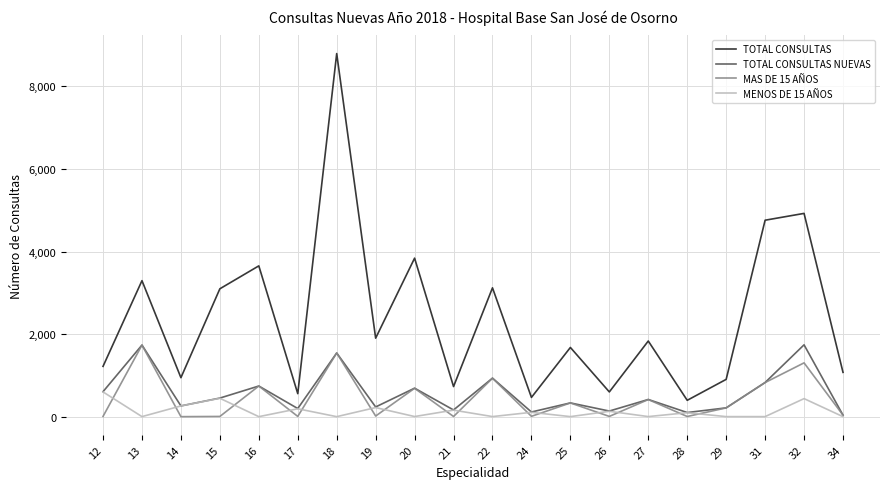

True or false: TOTAL CONSULTAS and MENOS DE 15 AÑOS cross at least once.

False